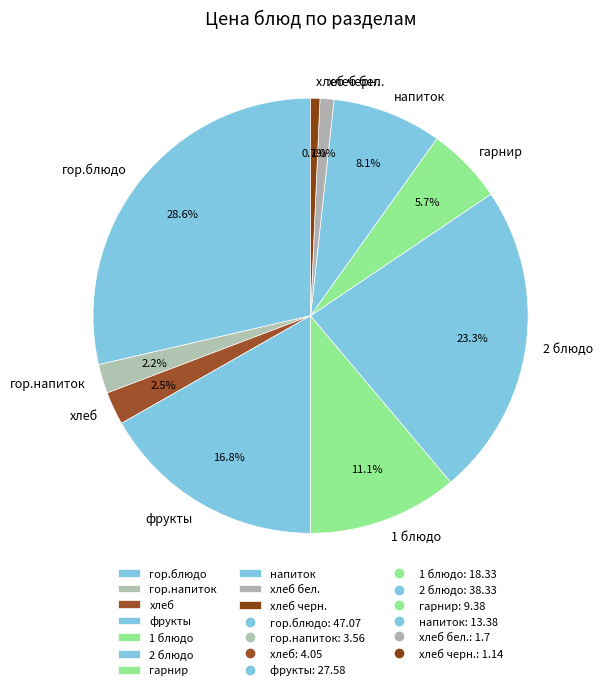

To the nearest percent, what is the combined percentage of гарнир and напиток?

14%